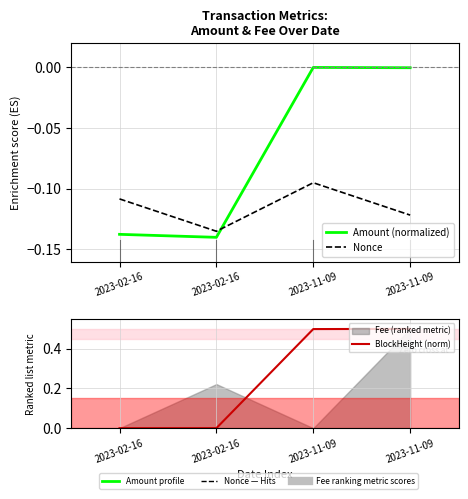

True or false: Nonce and BlockHeight (norm) intersect in this chart.

False